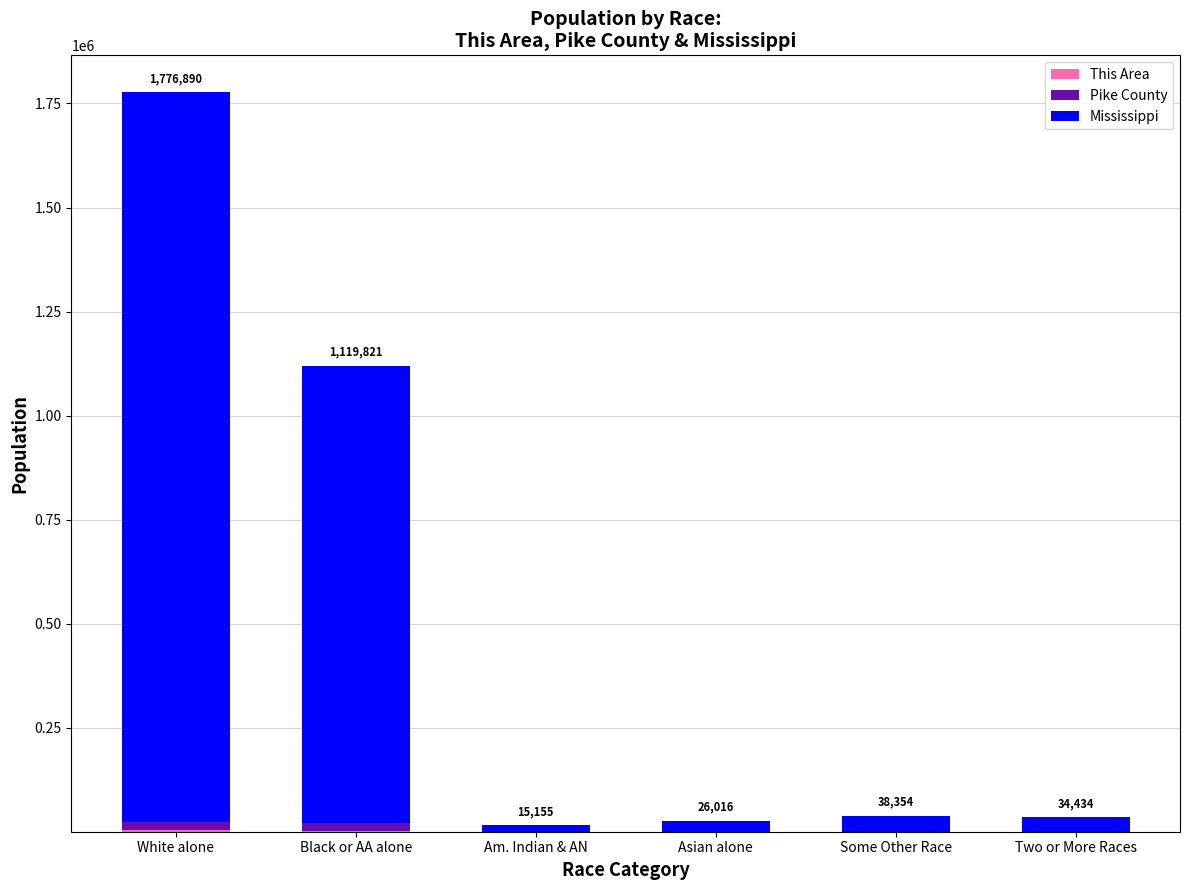

At which category is the sum across all series the highest?

White alone